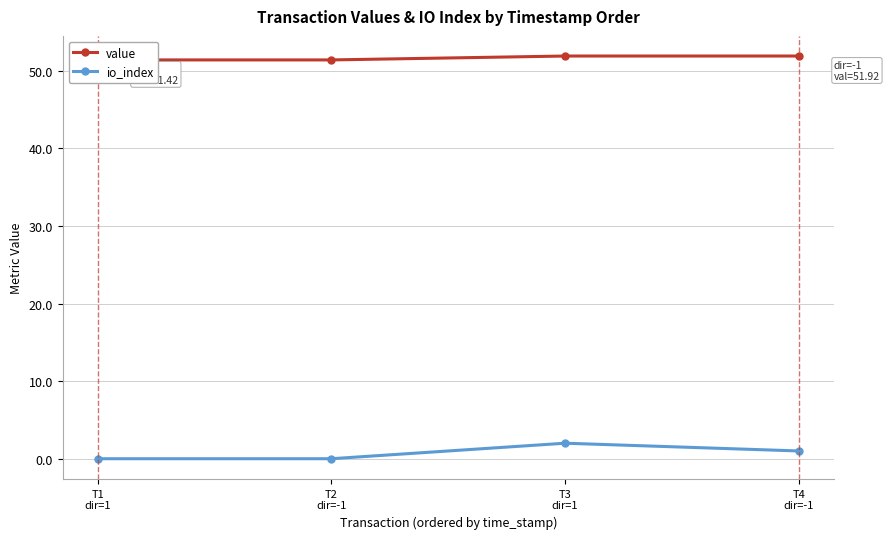

What is the difference between the io_index values at T4
dir=-1 and T1
dir=1?

1